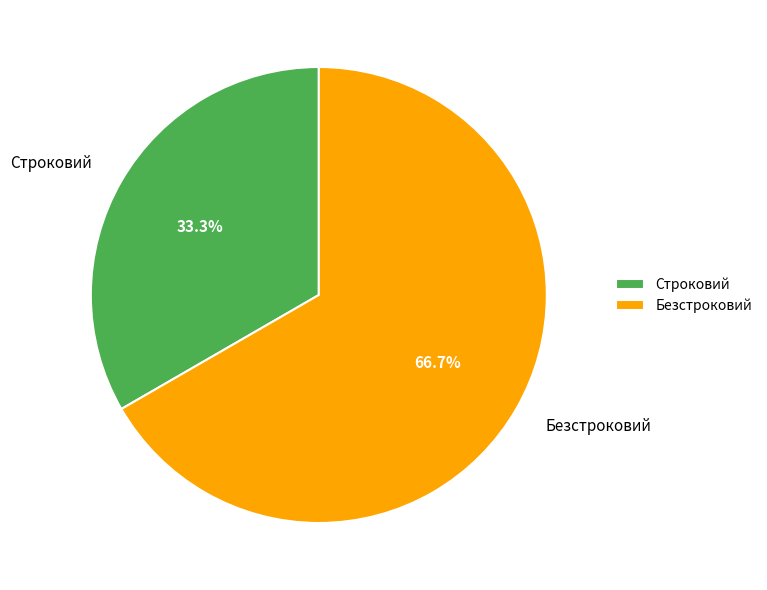

Rank the categories by value from highest to lowest.

Безстроковий, Строковий